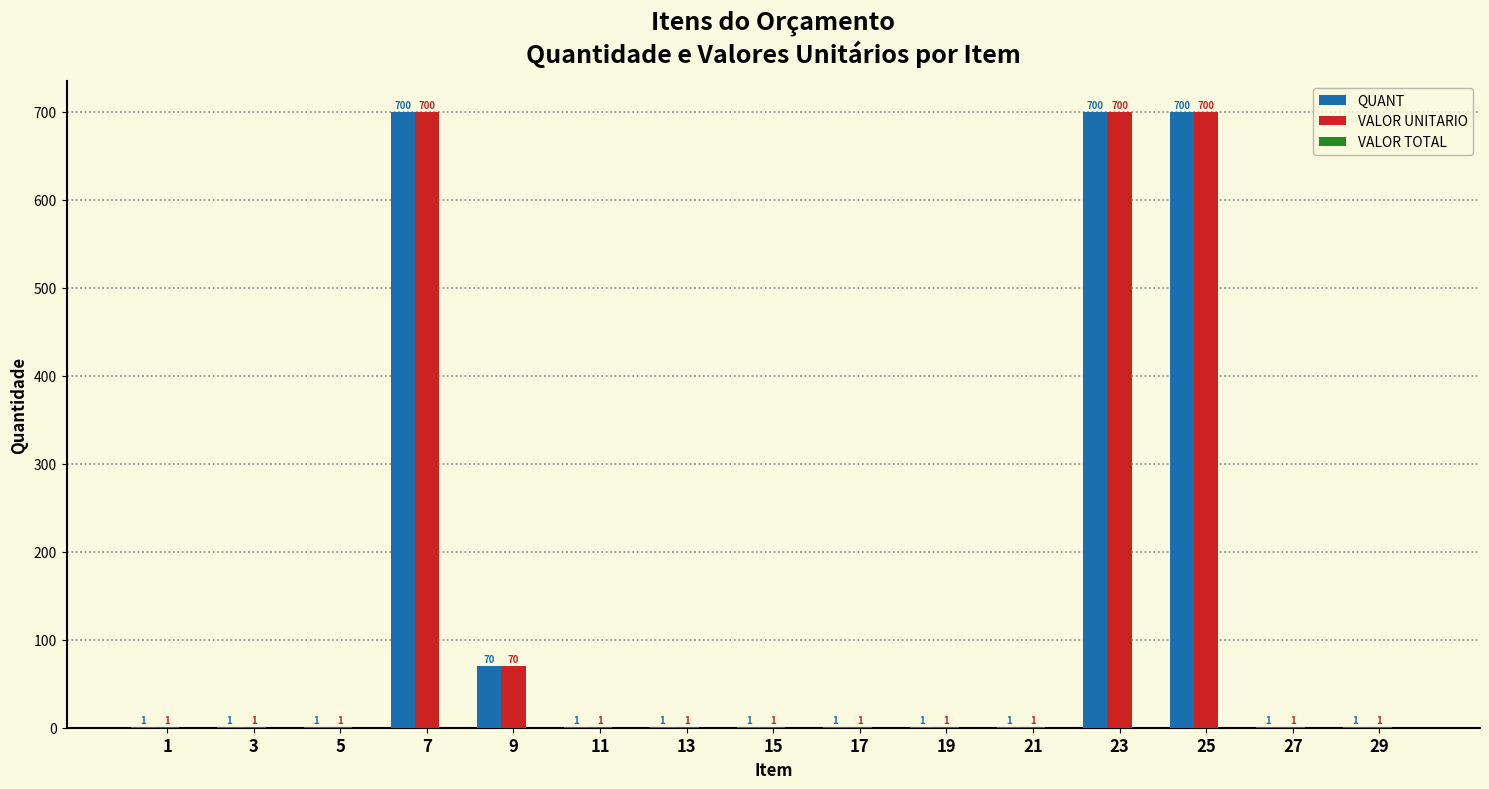

At which label is QUANT closest to 350?

9